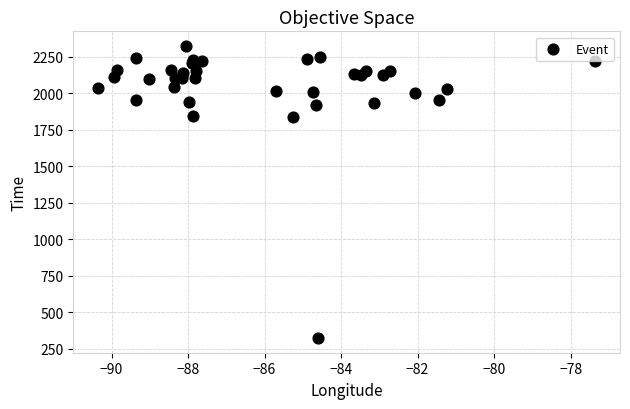

What is the range of Y values (max minus min)?

2002